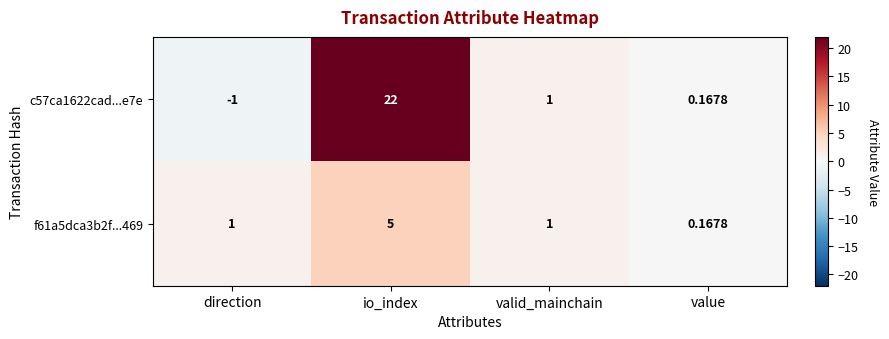

At which category does the chart reach its minimum across all series?

direction